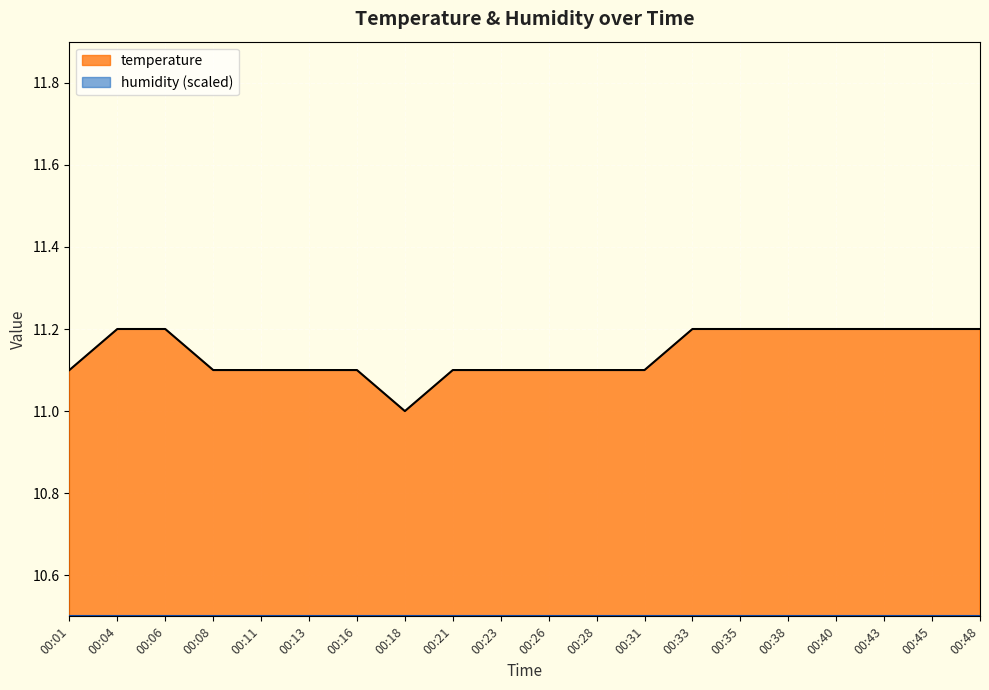

How many lines are shown in the chart?

2